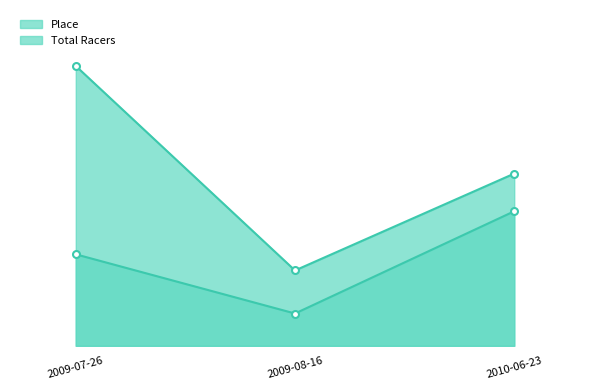

How many lines are shown in the chart?

2